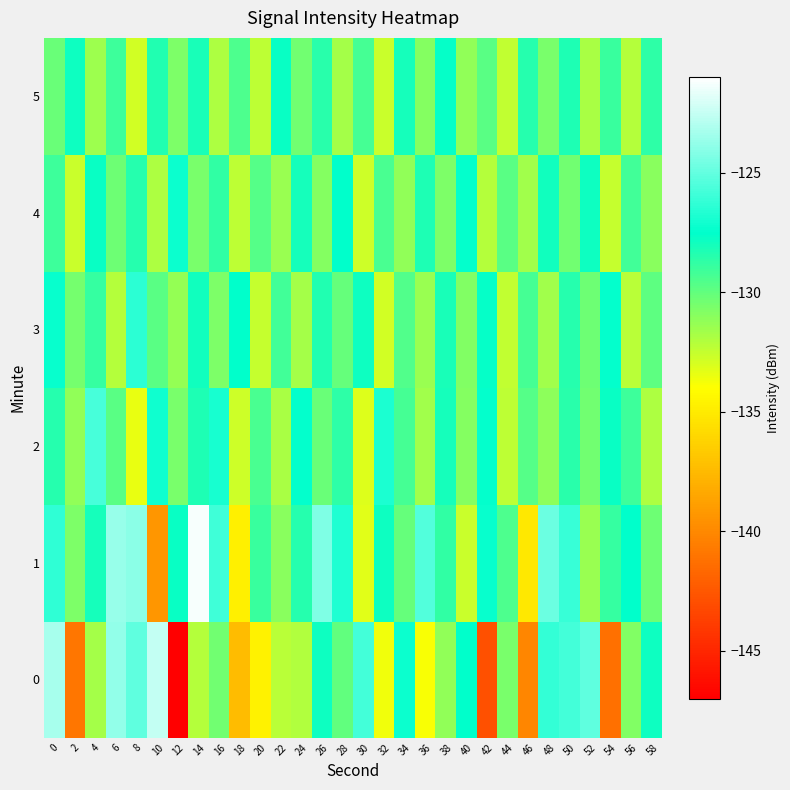

List the series in order of their peak value, lowest first.

5, 4, 3, 2, 0, 1